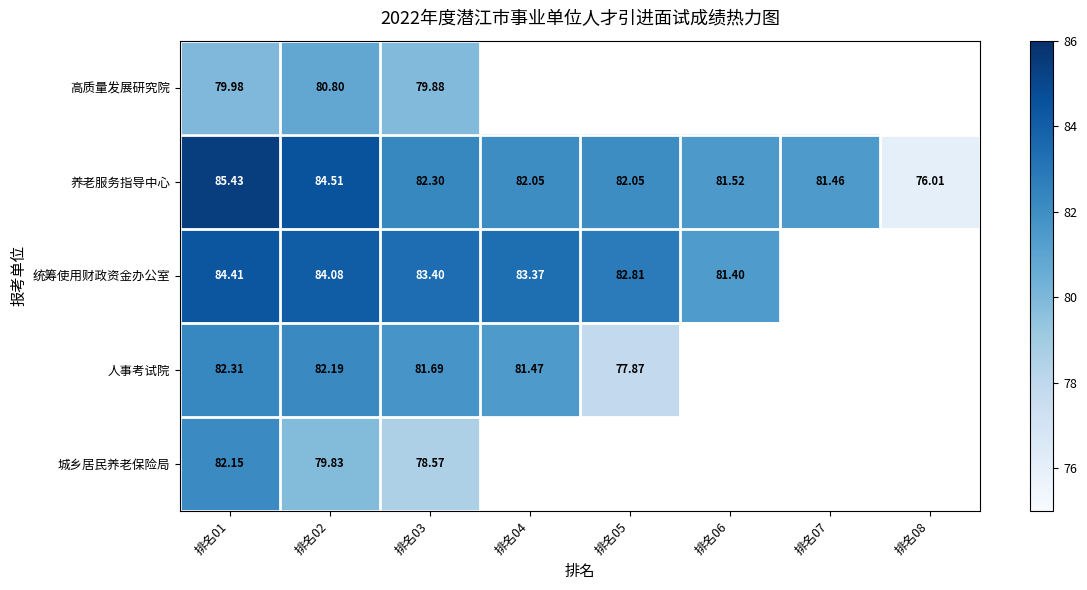

At which category is the sum across all series the highest?

排名01